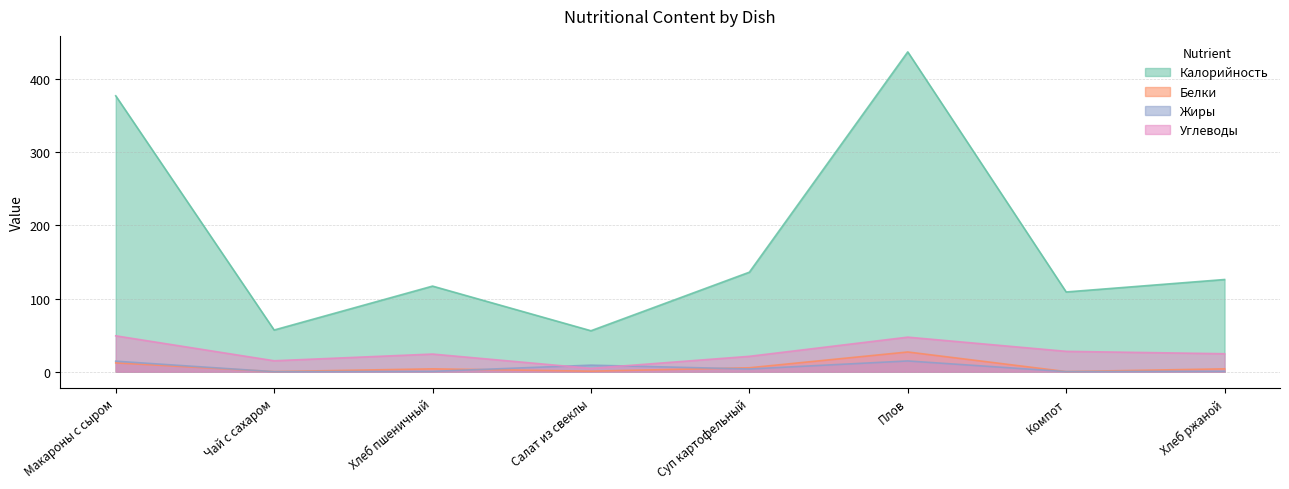

Which series has the largest total across all categories?

Калорийность